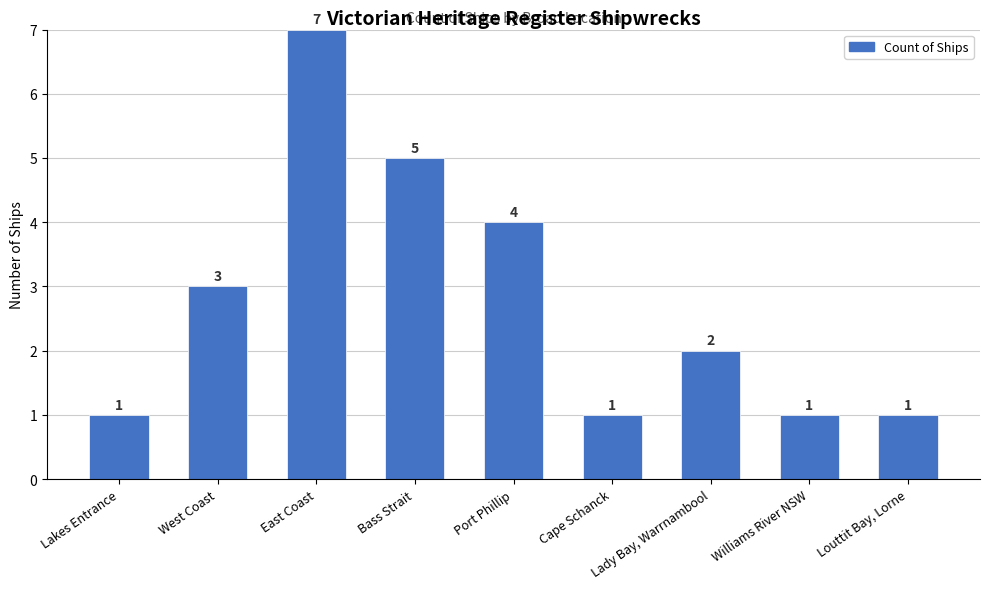

Where is the data nearest to the value 4?

Port Phillip